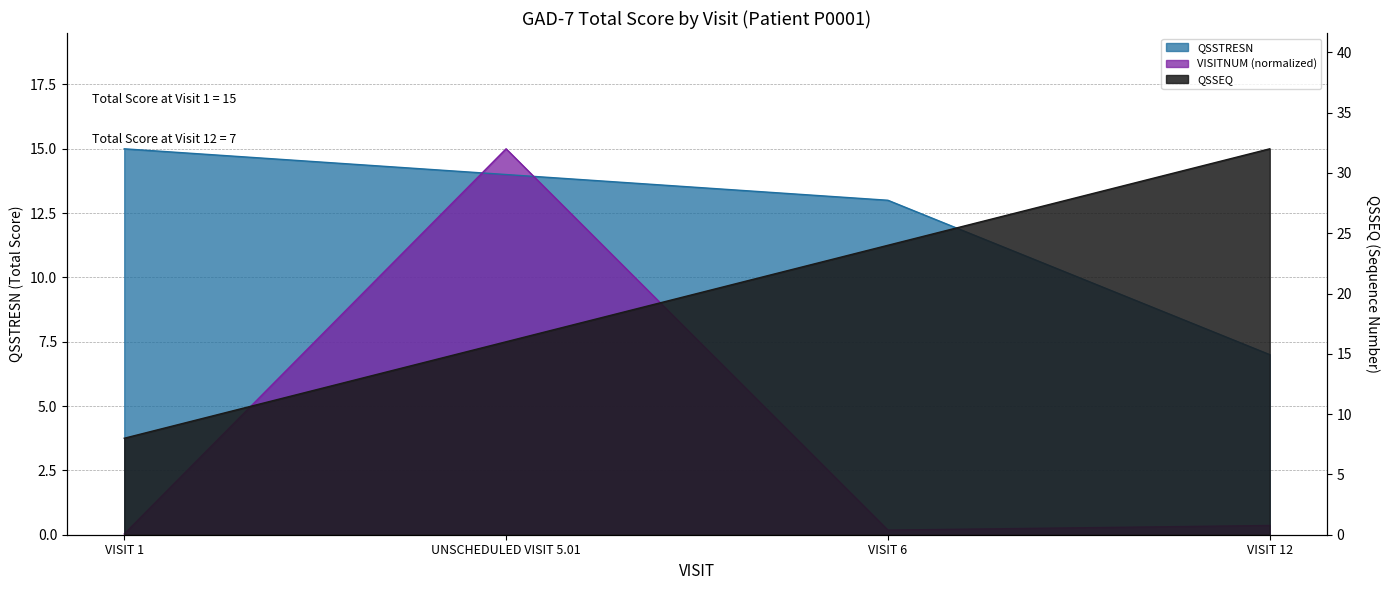

What position from the left is VISIT 6?

3